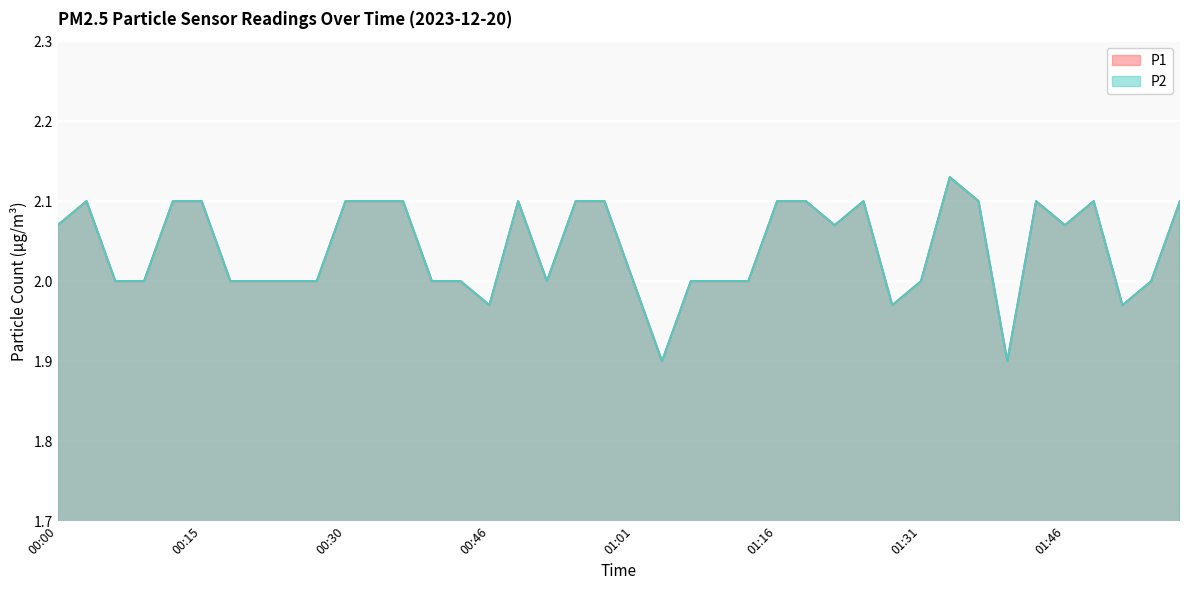

The P1 series shows 2.1 at 01:37. True or false?

True